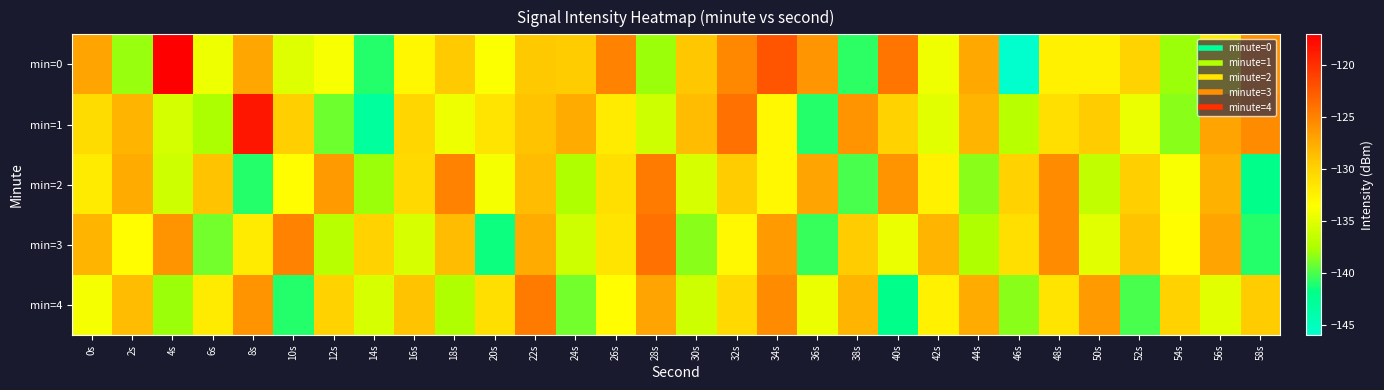

Rank the series at 20s from lowest to highest value.

min=3, min=2, min=0, min=1, min=4